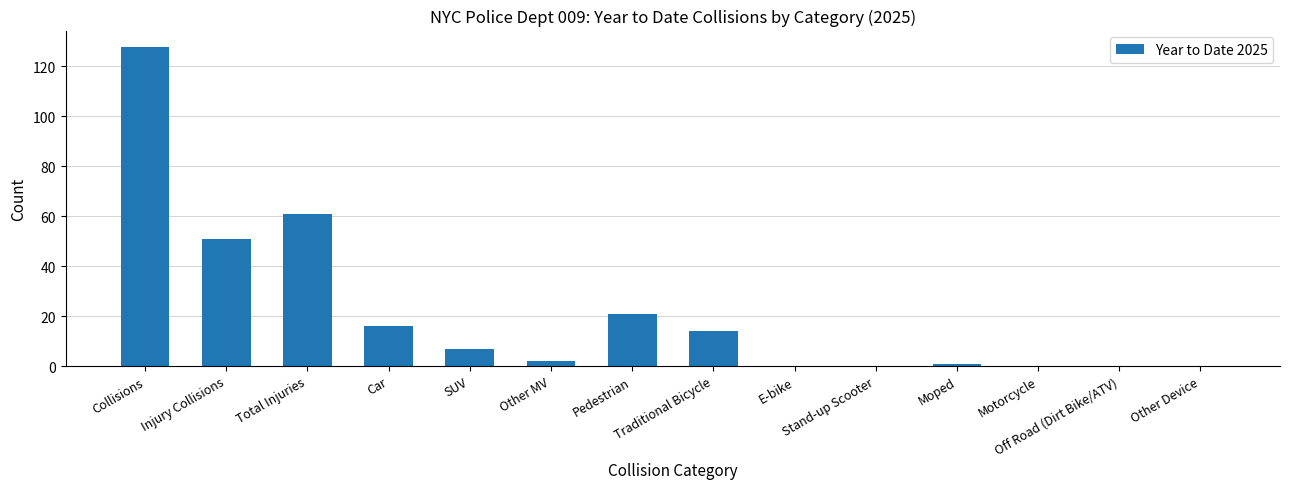

What is the sum of all values?

301